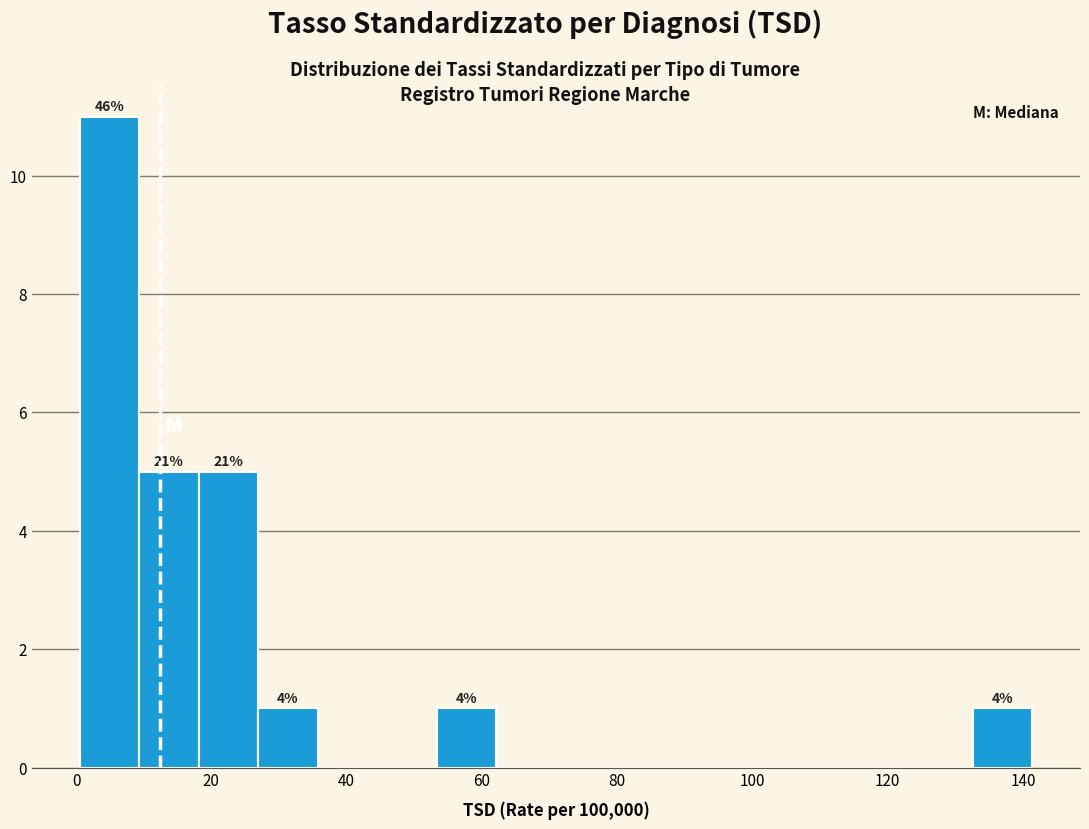

Which range on the x-axis has the tallest bar?

0 to 10